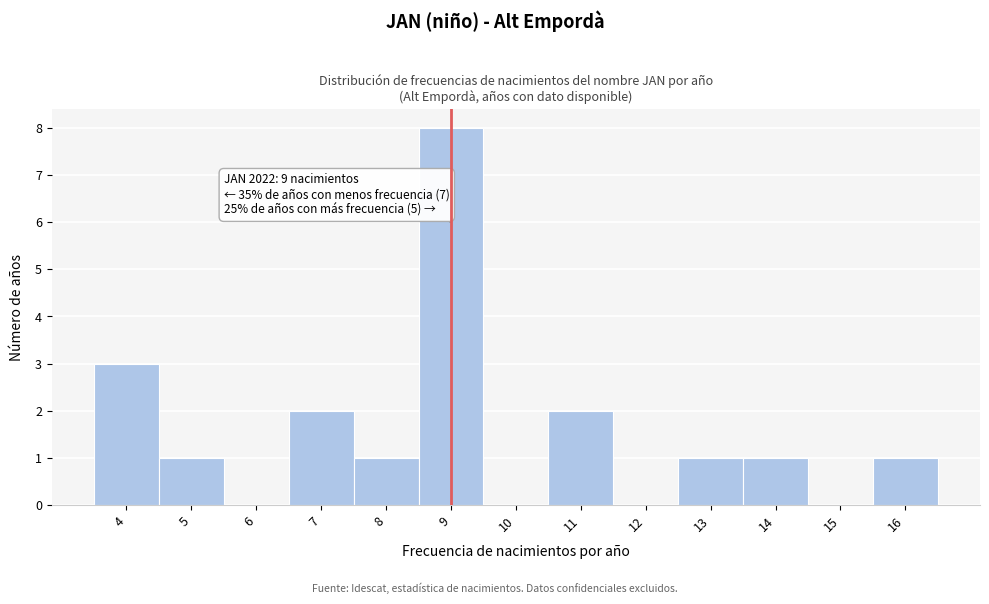

Over which range of the x-axis is the bar tallest?

8.5 to 9.5